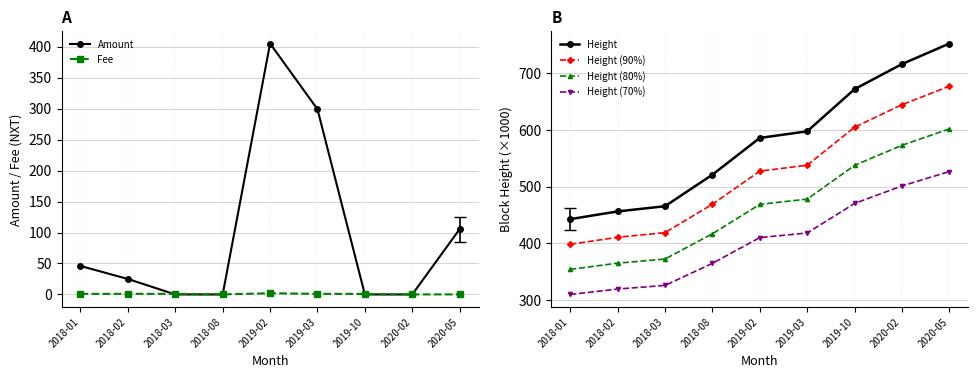

What is the value of the Height (80%) point at the 1st from the left?

354.1